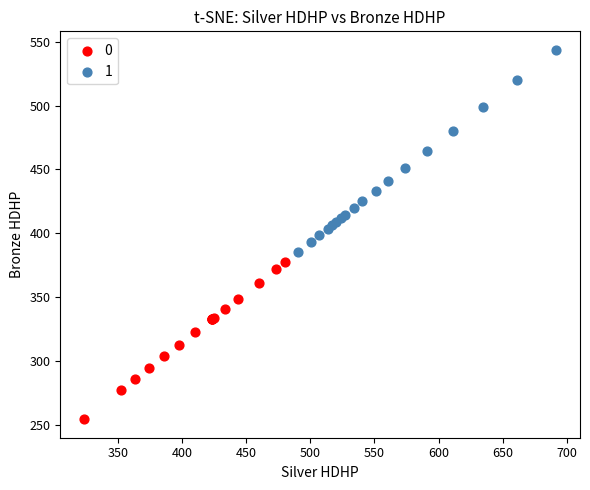

Which series reaches the maximum Y coordinate?

1